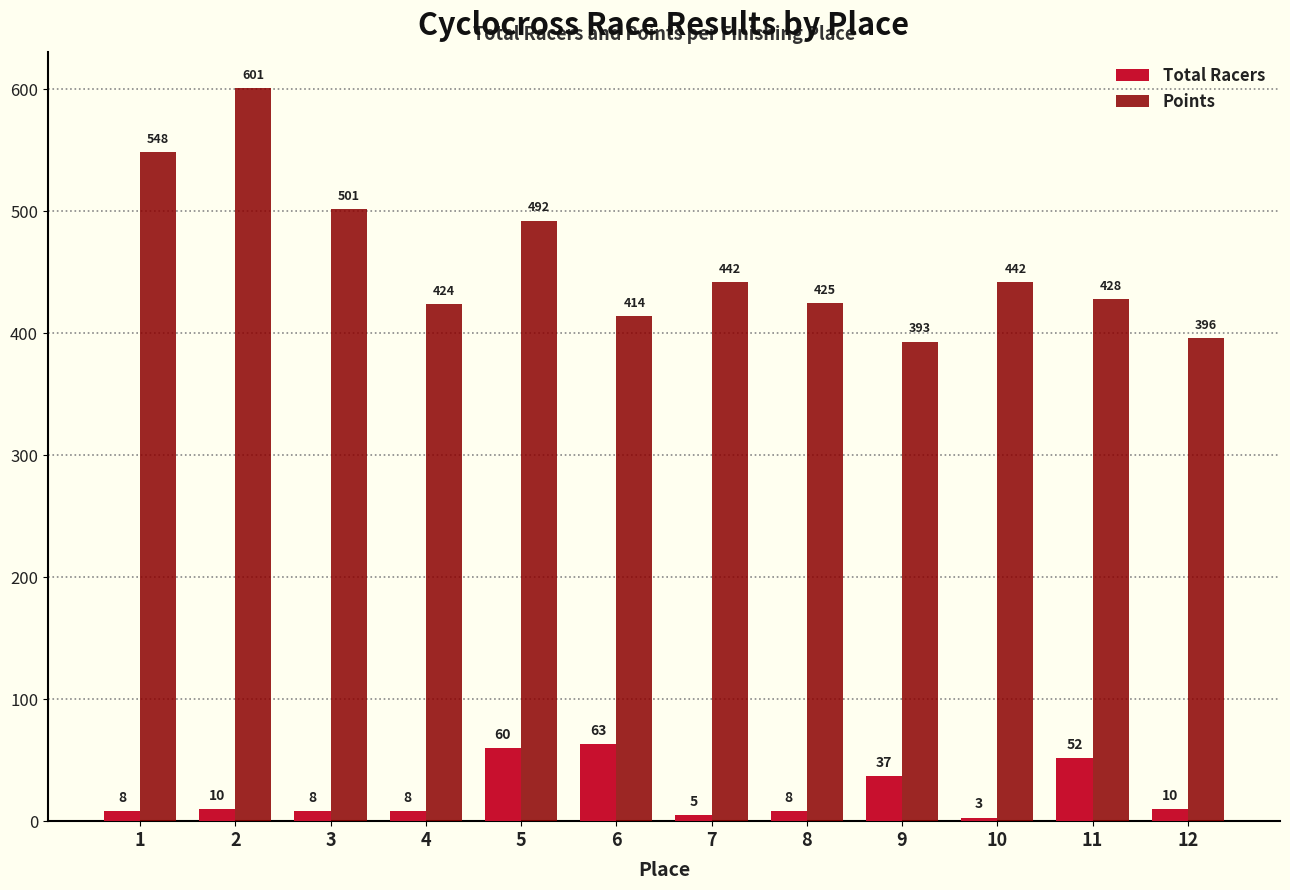

What is the approximate value of Points at 3?

501.5